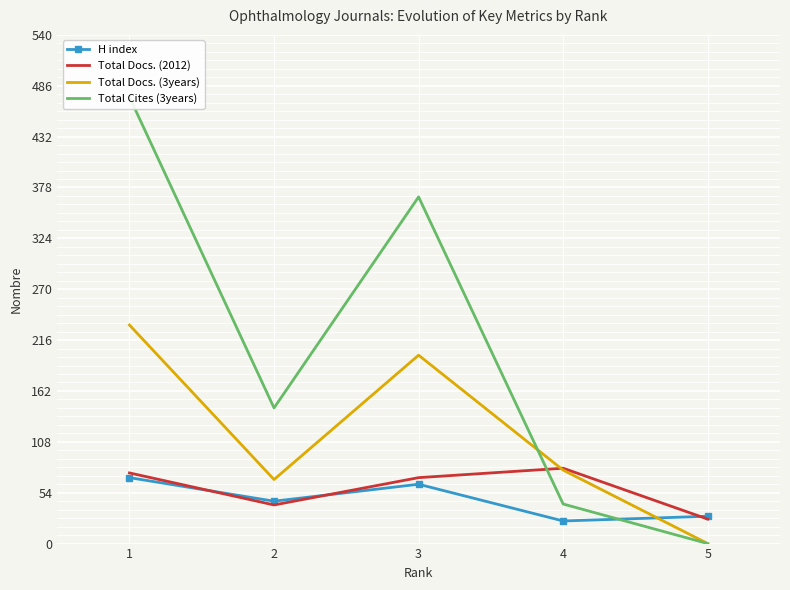

At which label does H index reach its minimum?

4